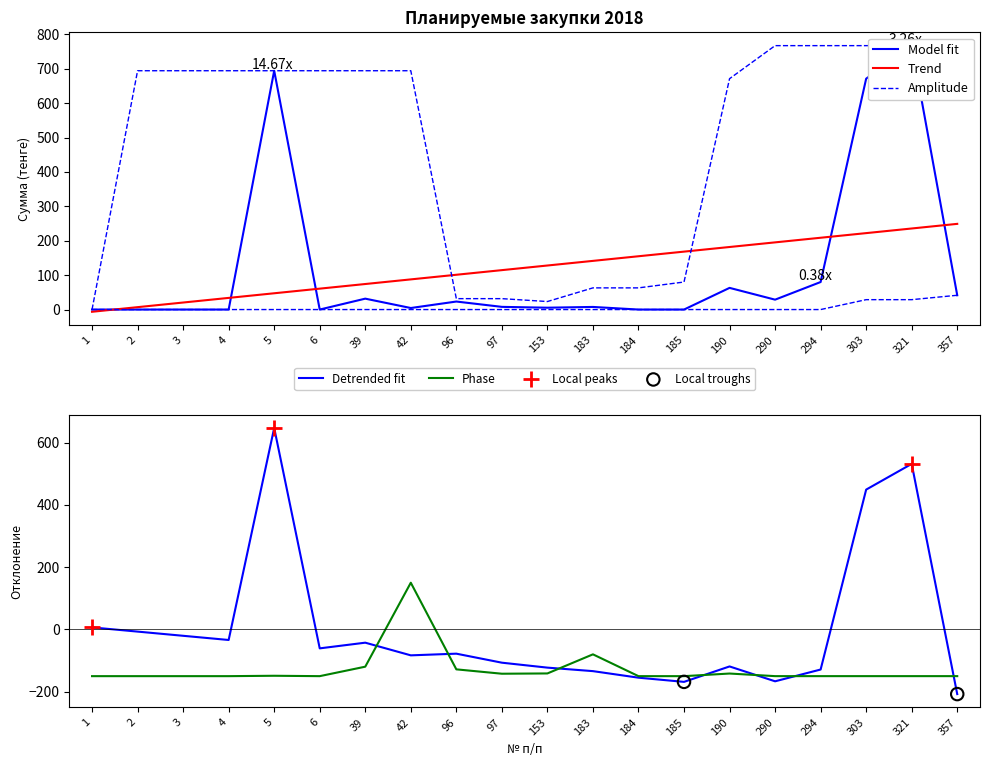

At how many categories does at least one series exceed 414?

3